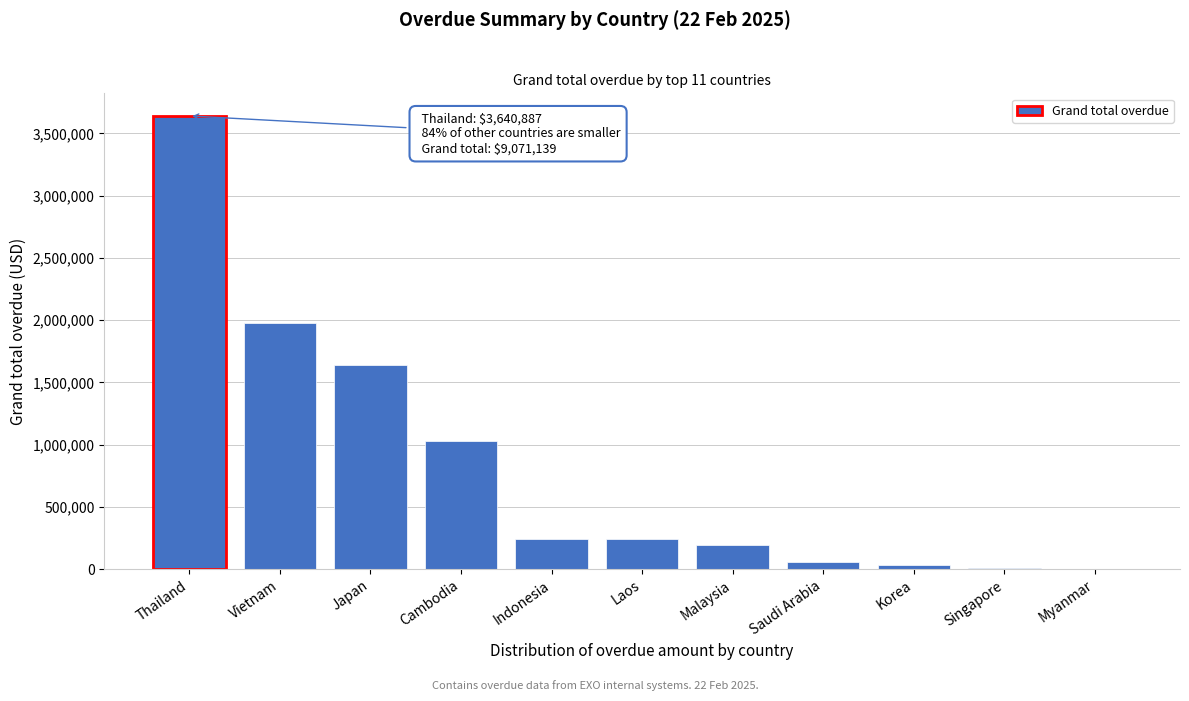

Read the value at Indonesia.

245868.3